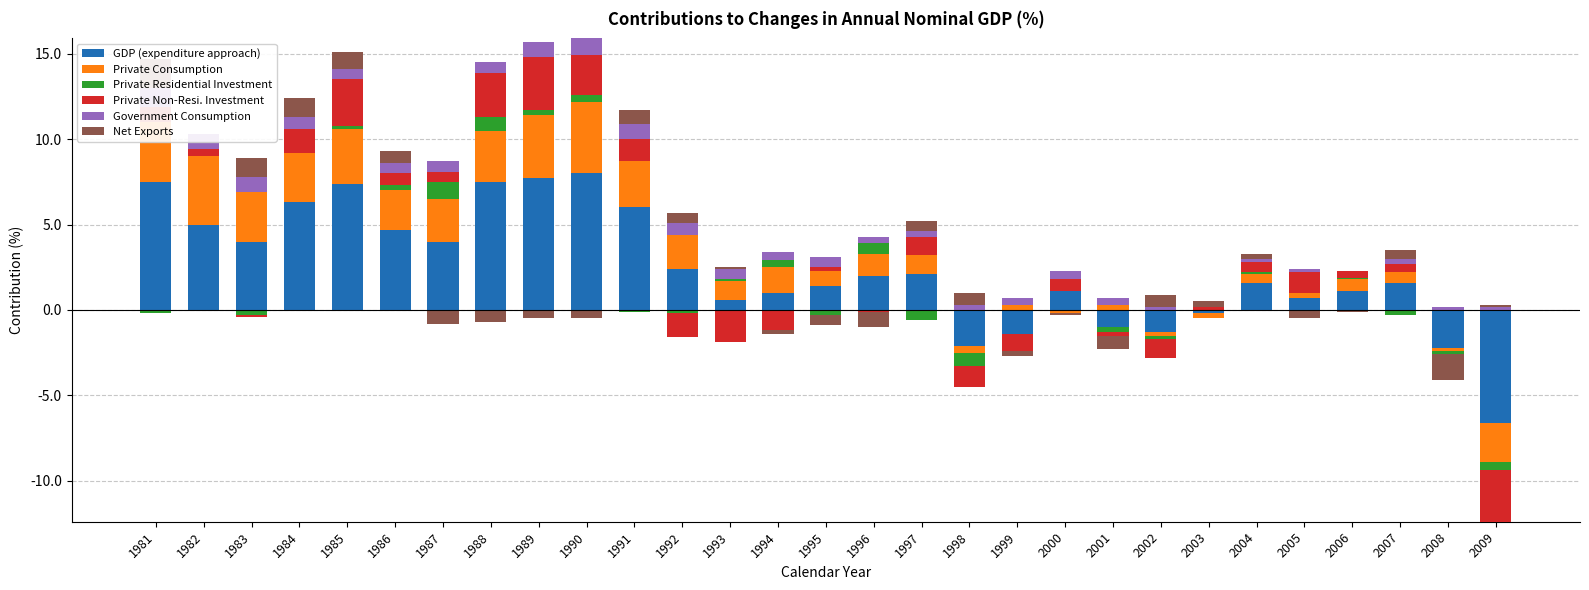

The Government Consumption series shows 0.0 at 2006. True or false?

True